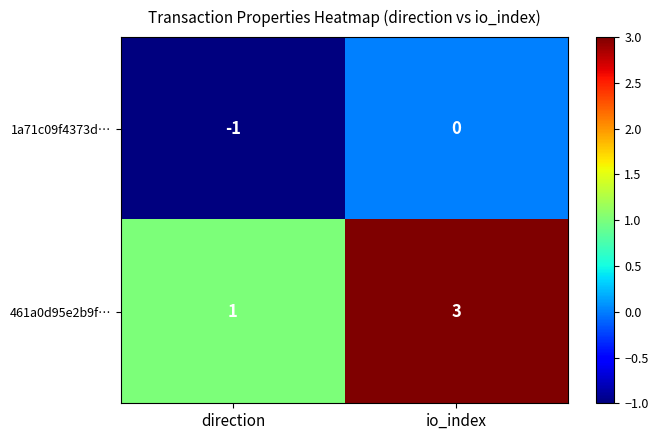

Reading left to right, what are all the values shown in this chart?

1a71c09f4373d…: direction=-1	io_index=0
461a0d95e2b9f…: direction=1	io_index=3